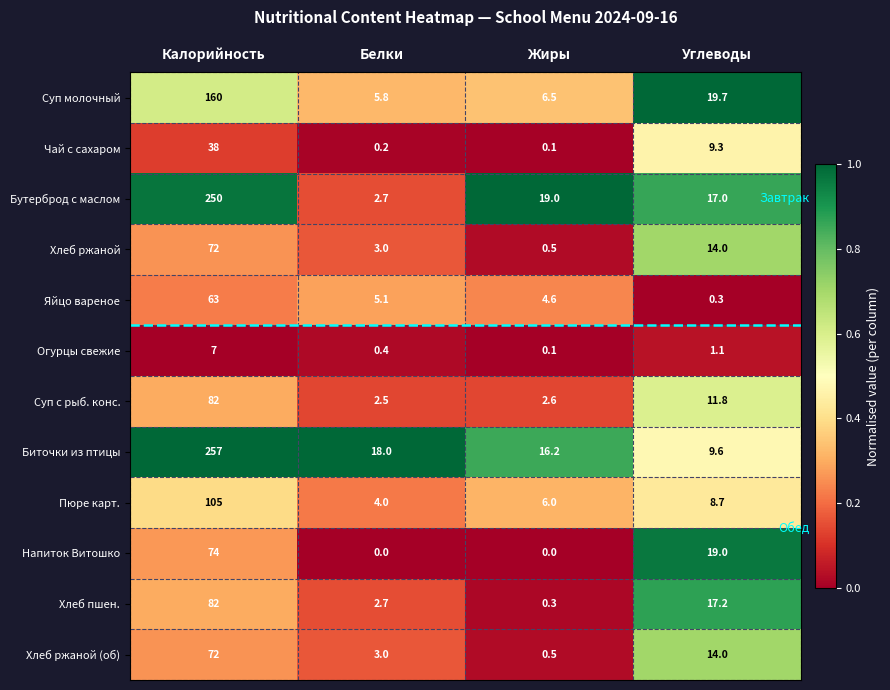

What is the sum of the Хлеб ржаной (об) values at Калорийность and Белки?

75.0